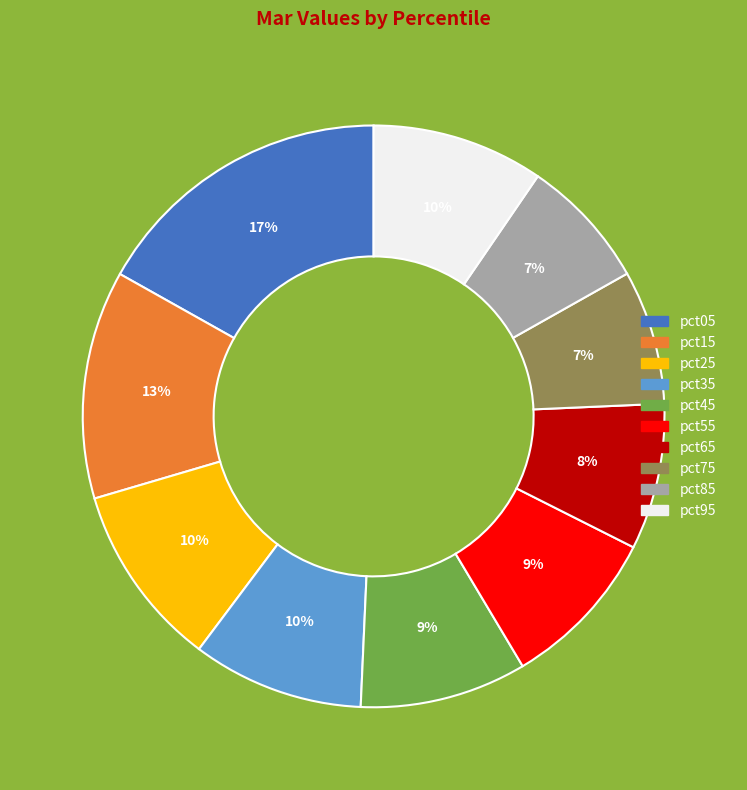

What percentage is the pct75 slice, to the nearest percent?

7%